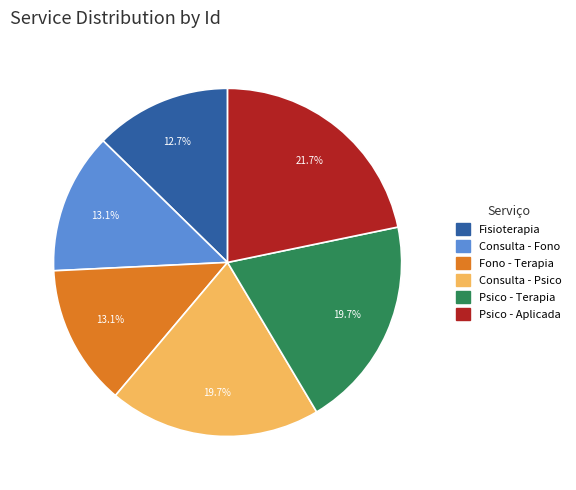

Is there any slice that represents more than half of the pie?

No